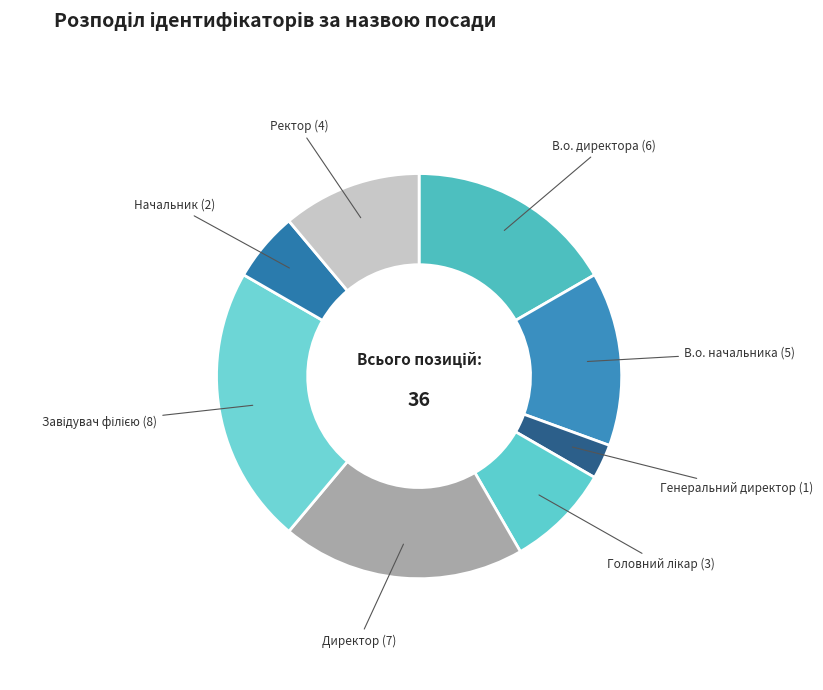

The В.о. начальника slice represents 5% of the pie. True or false?

False